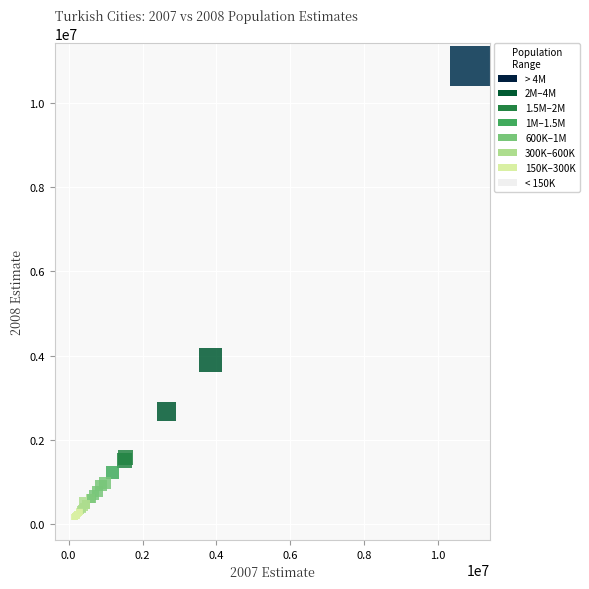

What Y value in the scatter plot is closest to 5519841?

3894182